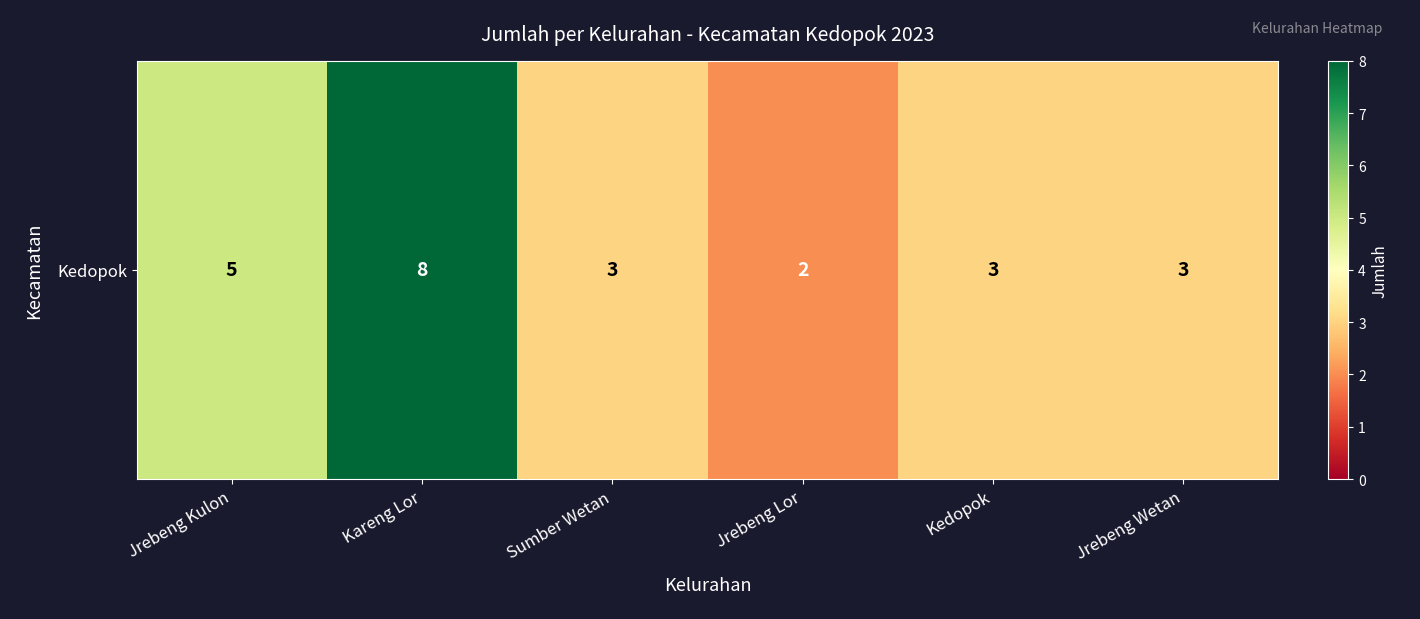

List the labels in order of value, smallest first.

Jrebeng Lor, Sumber Wetan, Kedopok, Jrebeng Wetan, Jrebeng Kulon, Kareng Lor